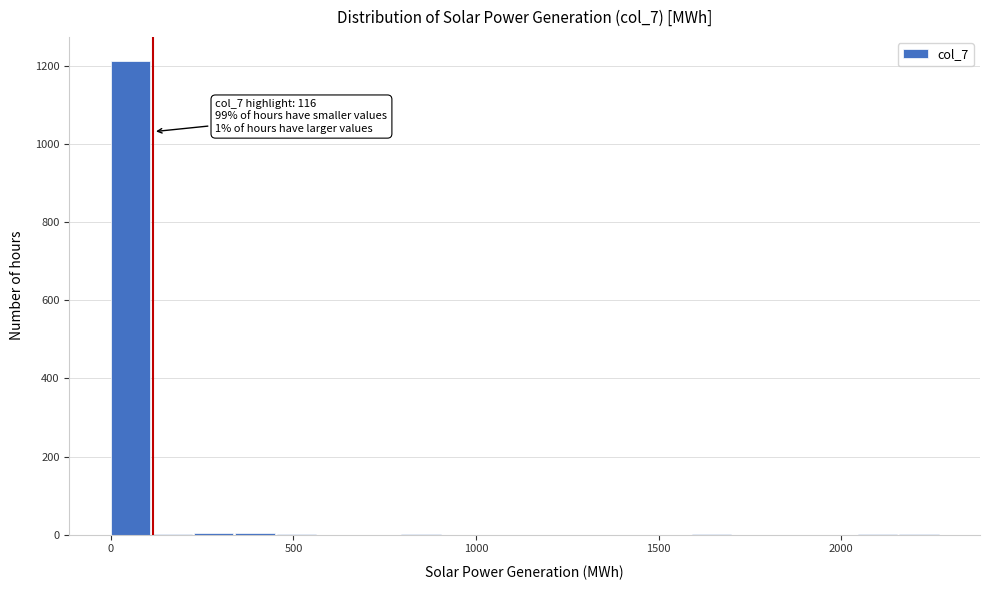

Around what value on the x-axis is the tallest bar? Give the approximate position of its centre, as read against the axis.

50